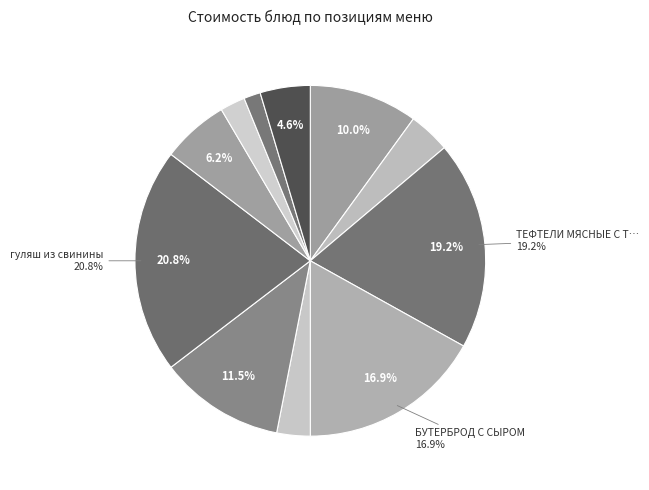

Count the number of slices in the pie.

11